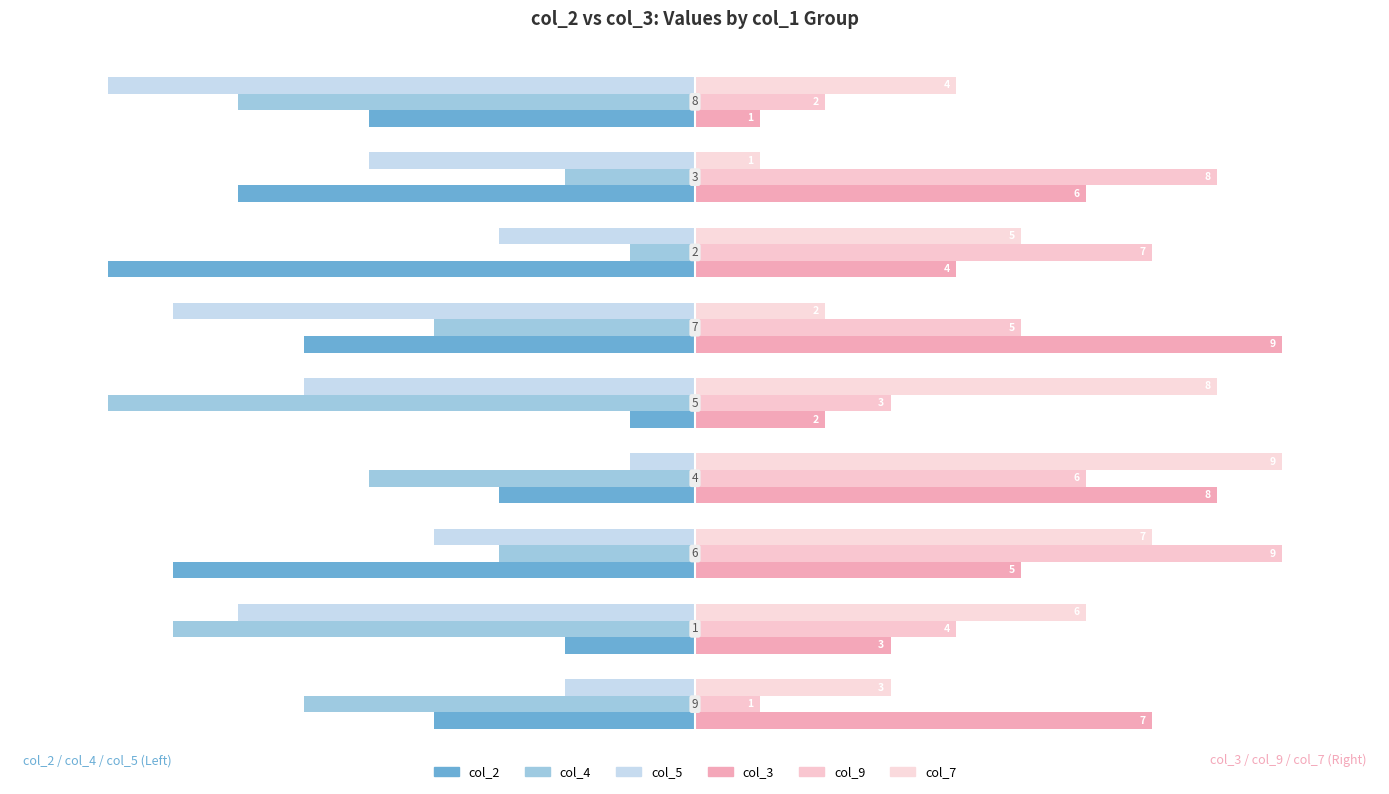

Count the number of data series in this chart.

6